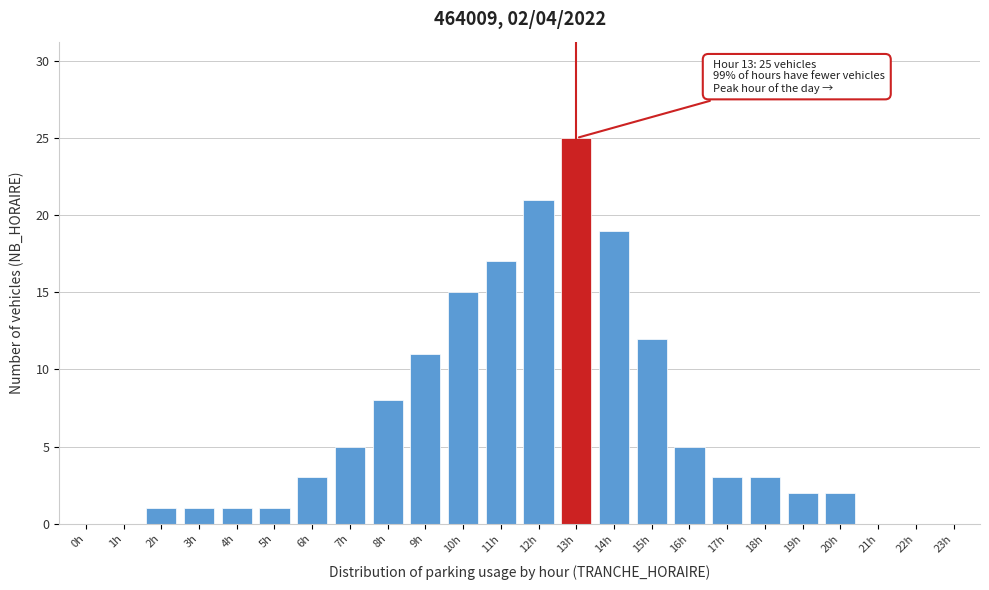

Reading left to right, list all the values displayed in this chart.

0h=0	1h=0	2h=1	3h=1	4h=1	5h=1	6h=3	7h=5	8h=8	9h=11	10h=15	11h=17	12h=21	13h=25	14h=19	15h=12	16h=5	17h=3	18h=3	19h=2	20h=2	21h=0	22h=0	23h=0